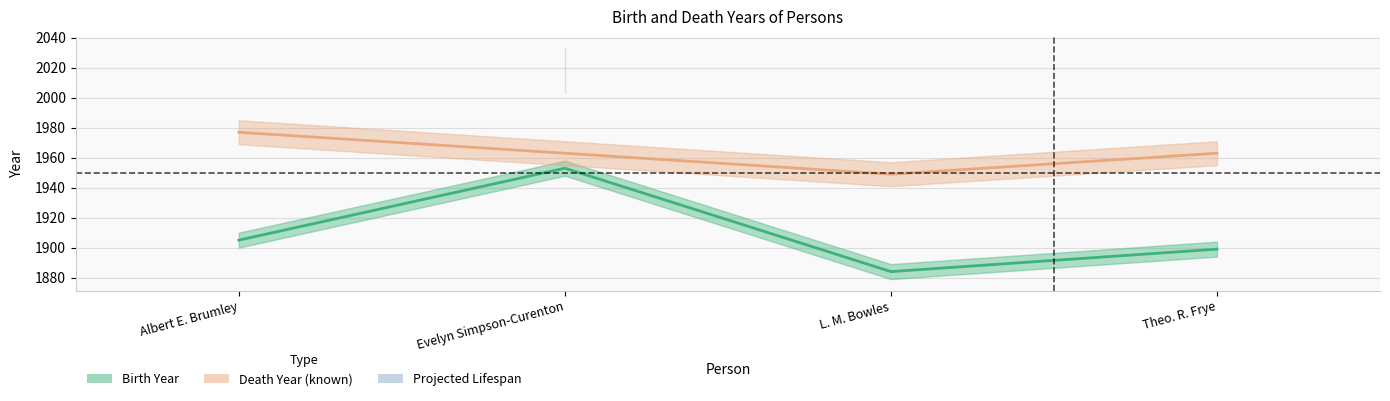

What is the difference between the maximum and second lowest values?

54